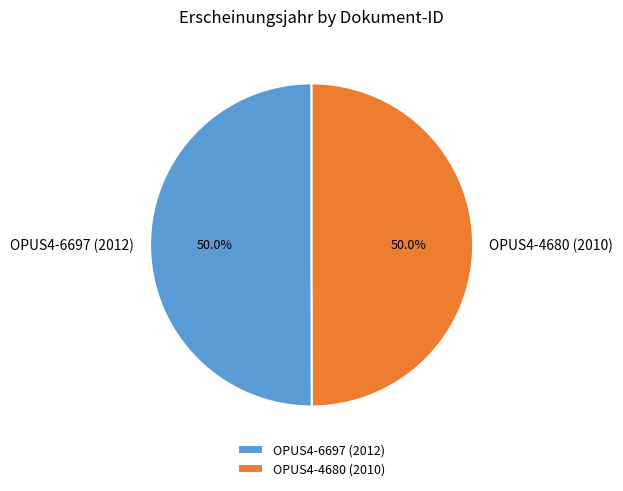

How many slices are in this pie chart?

2